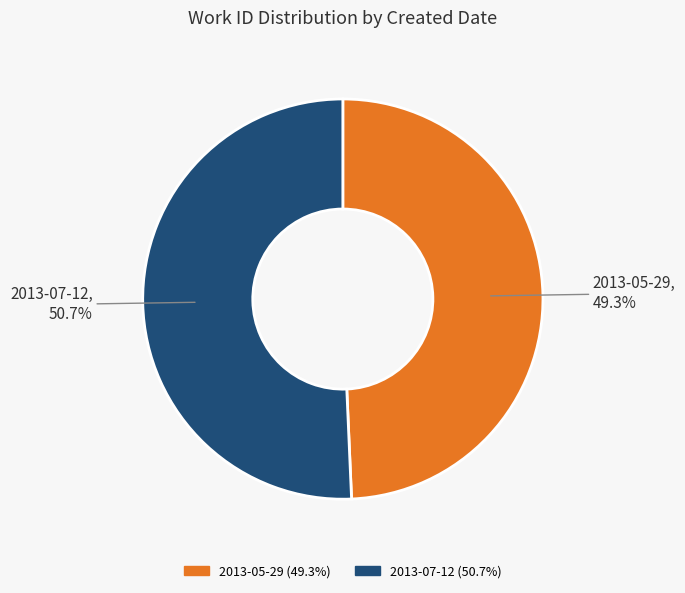

How many segments does this pie chart have?

2